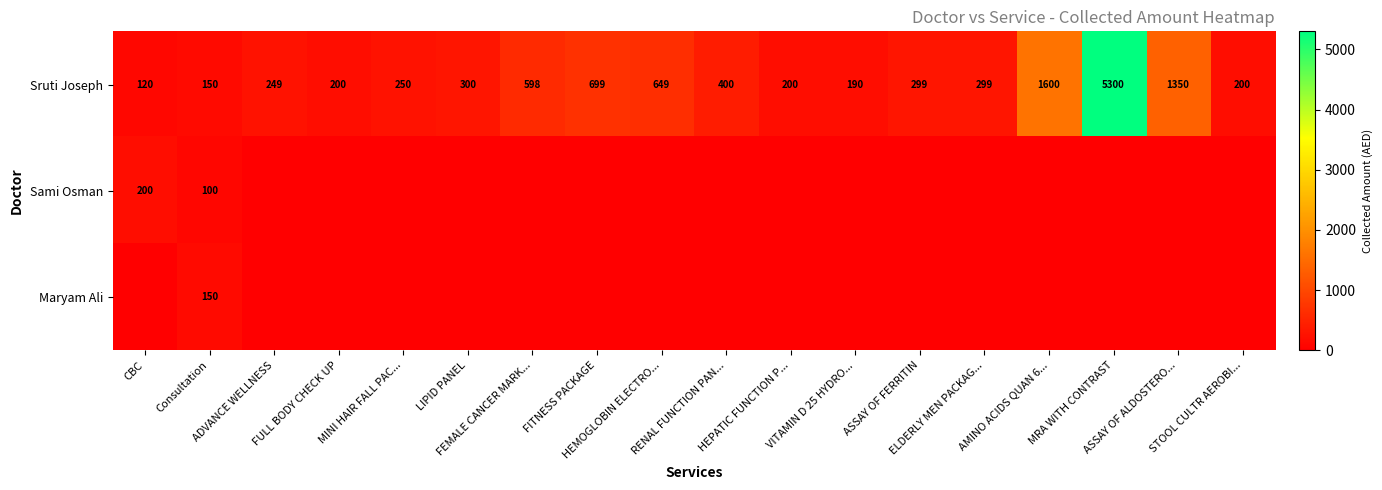

Is it true that Sruti Joseph equals 120 at CBC?

True